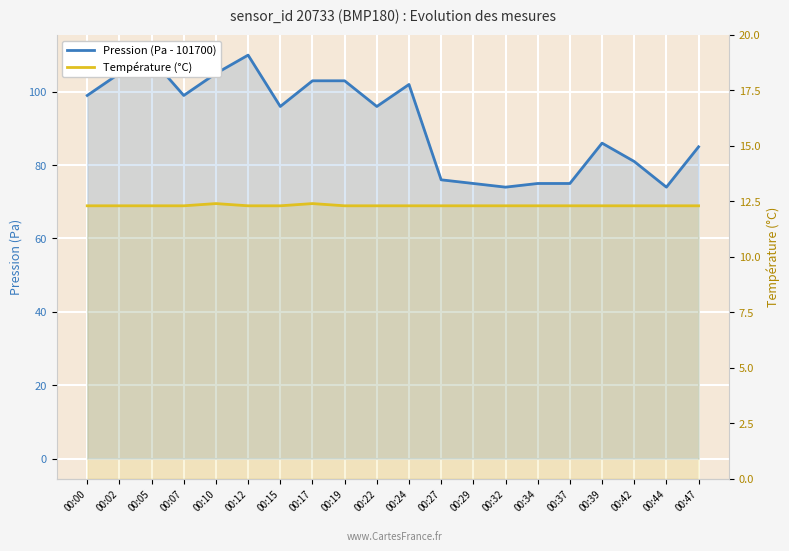

What is the difference between the maximum and minimum values in the Température (°C) series?

0.1